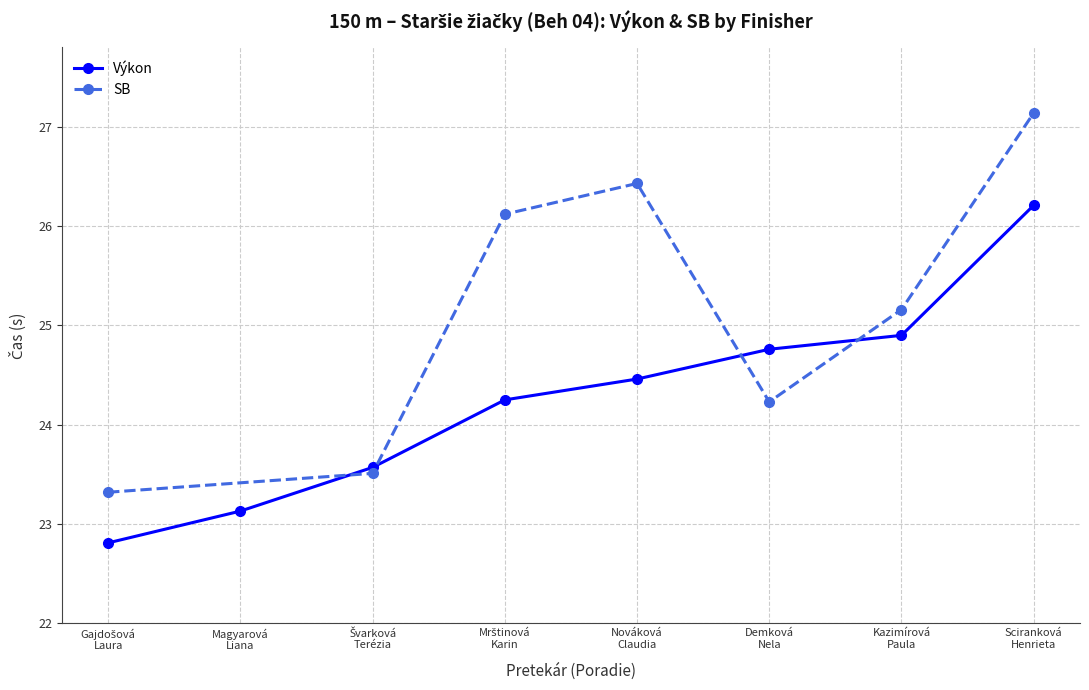

How many data points does each series have?

8